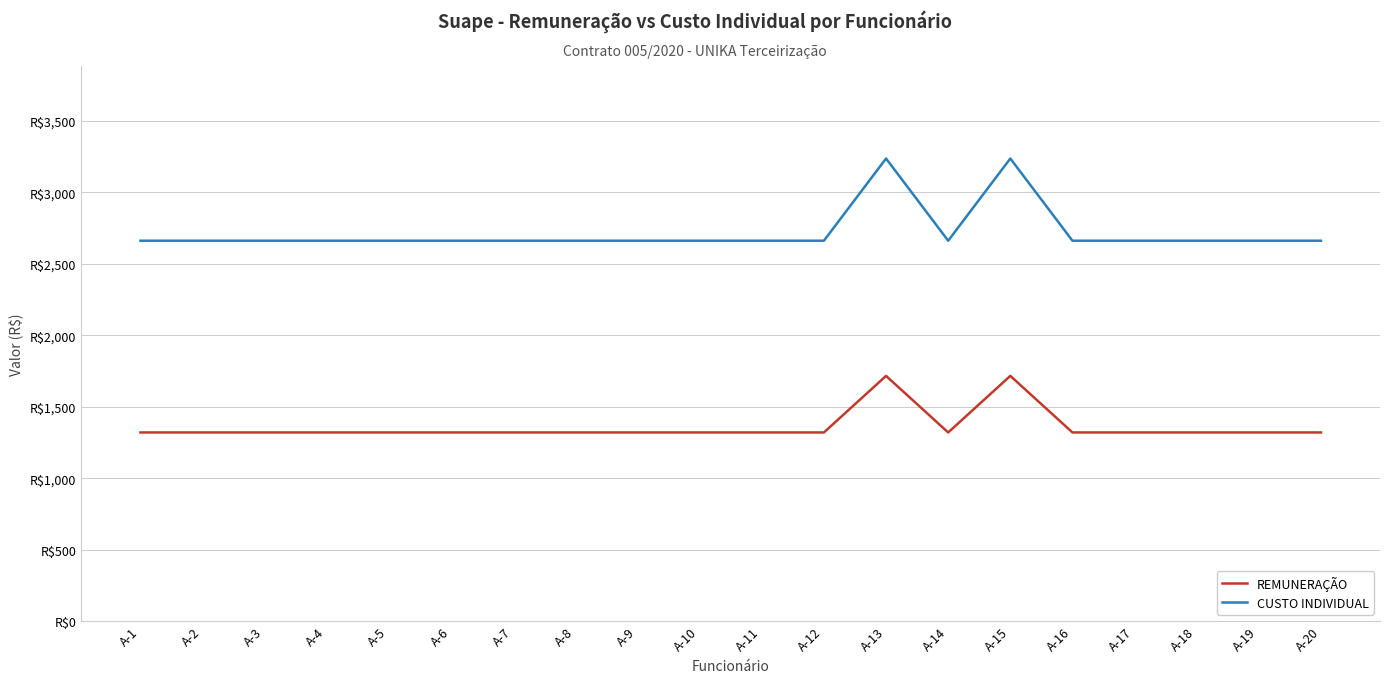

What is the value of the CUSTO INDIVIDUAL point at the 3rd from the left?

2662.3